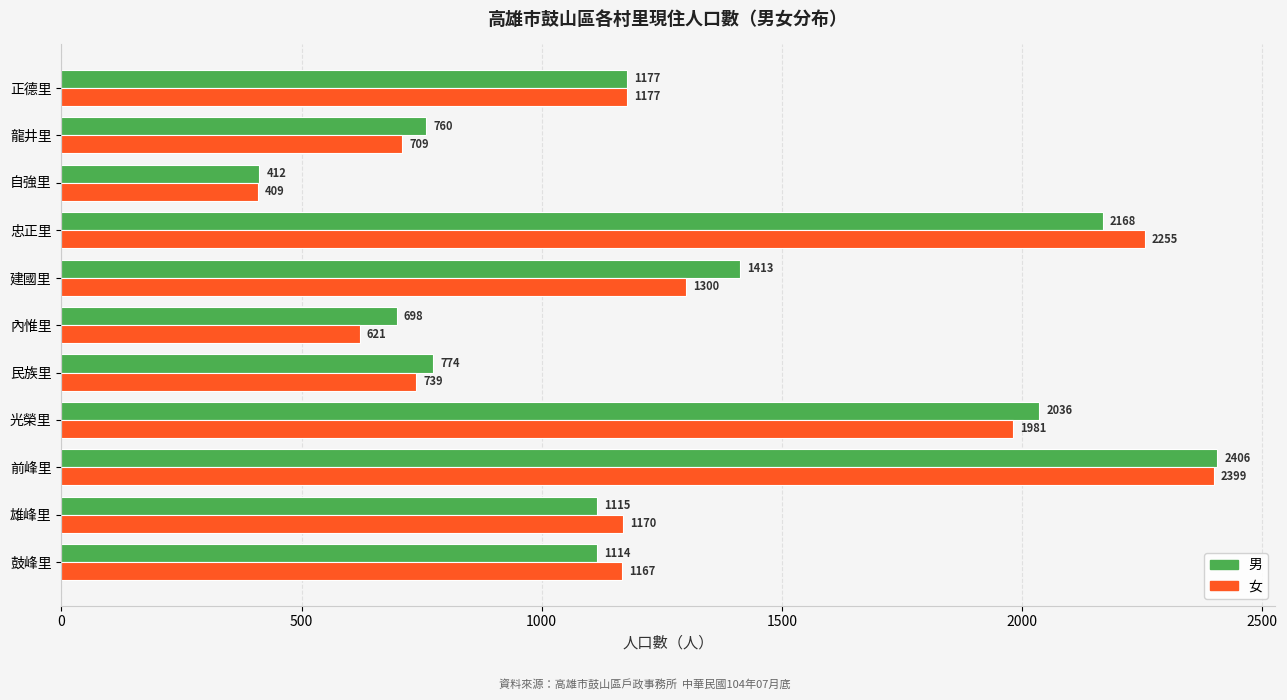

At 龍井里, list the series in order from smallest to largest.

女, 男